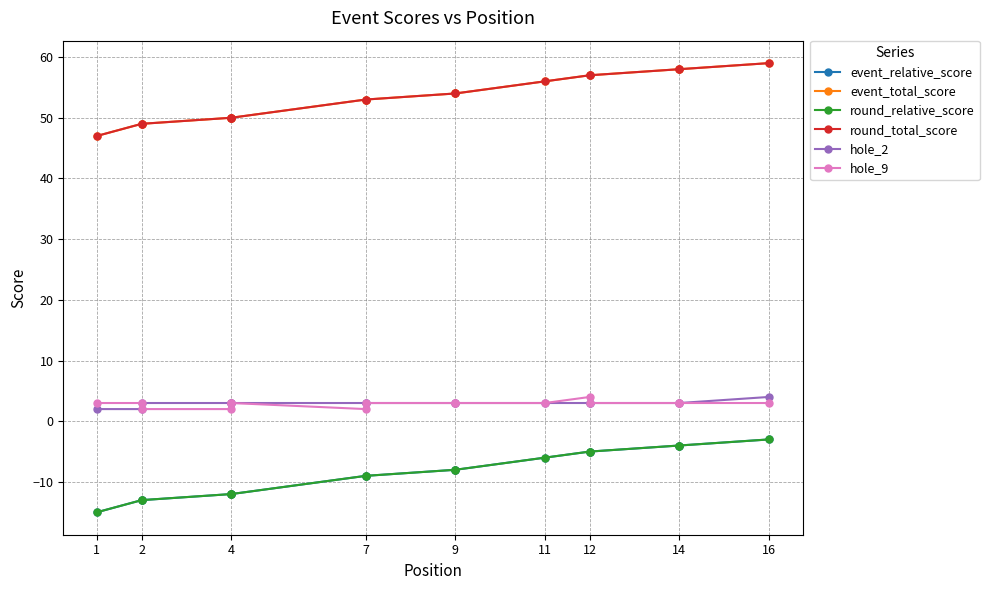

Does the chart have visible grid lines?

Yes